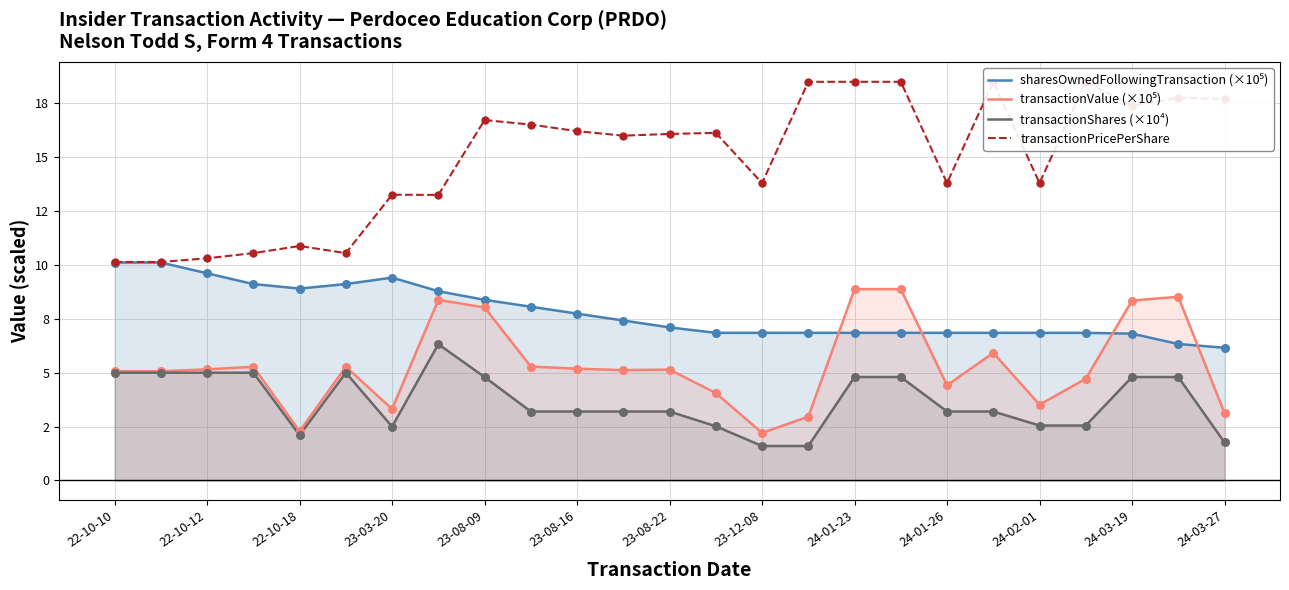

Which series reaches the maximum Y coordinate?

transactionPricePerShare